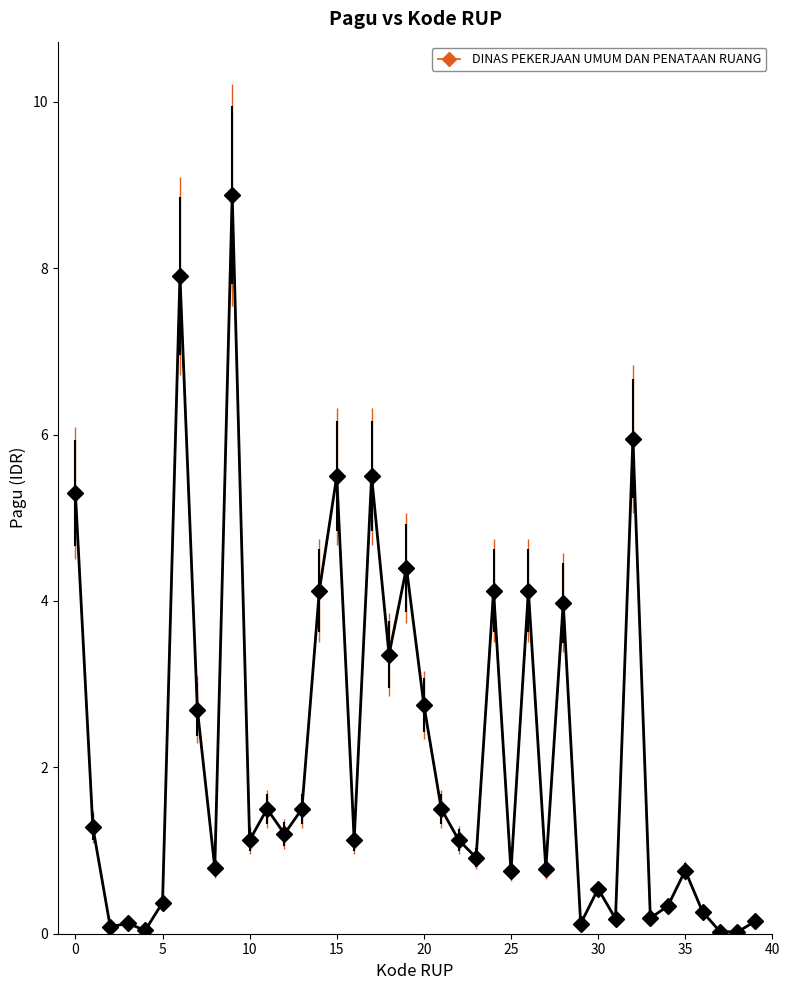

True or false: there are more than 0 points higher than both neighbors.

True